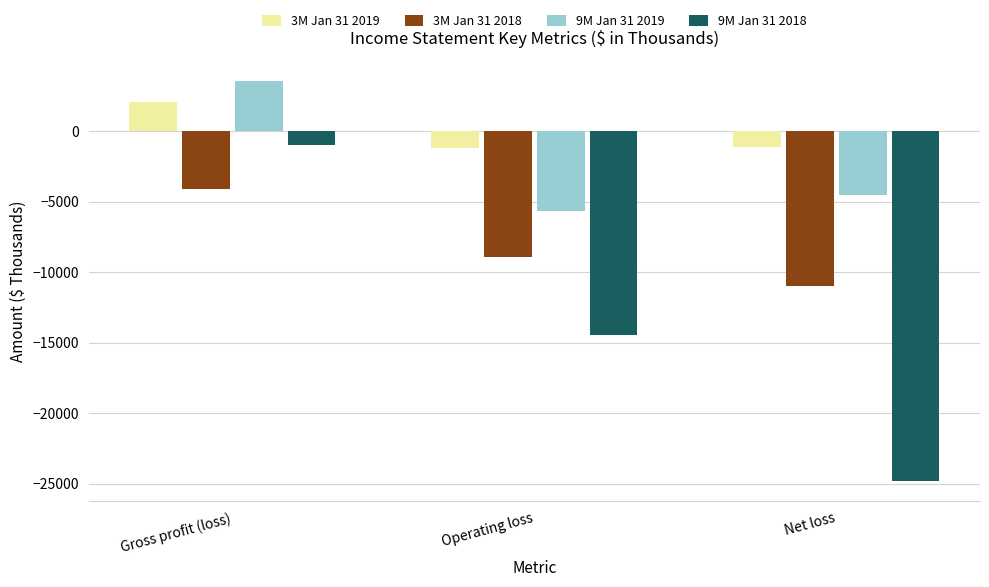

Is the value of 3M Jan 31 2018 at Operating loss greater than the value of 9M Jan 31 2019 at Operating loss?

No